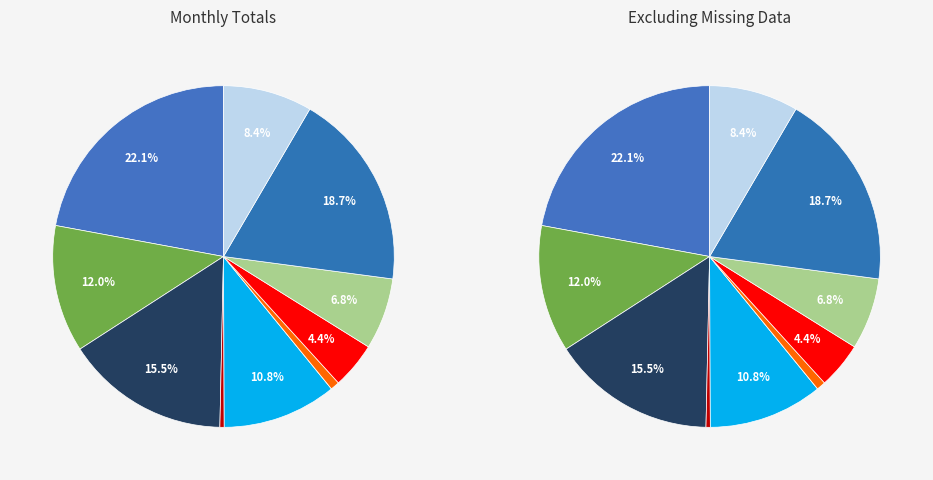

To the nearest percent, what is the combined percentage of Mar and Jan?

38%